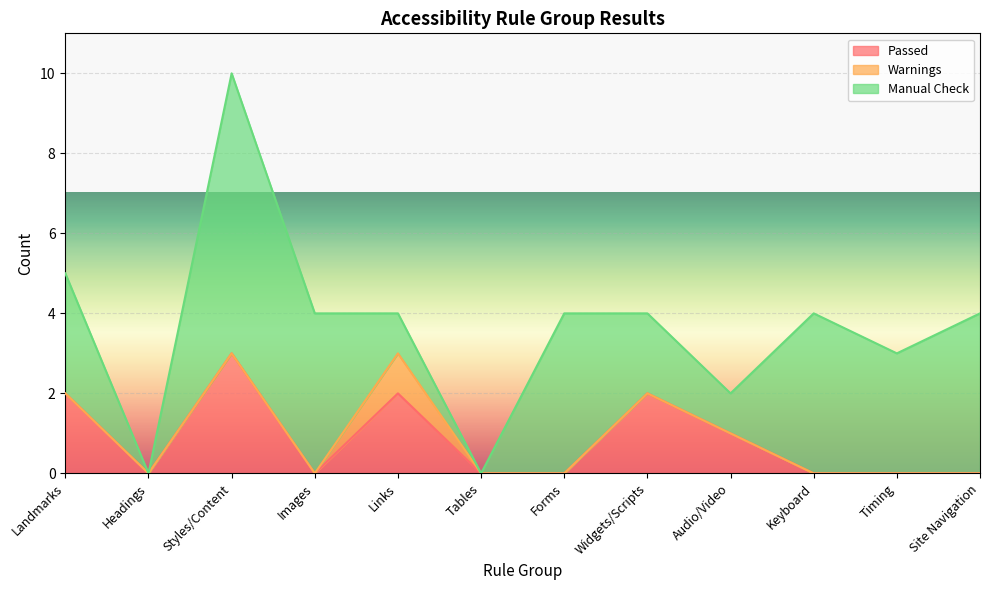

What is the approximate value of Manual Check at Styles/Content?

7